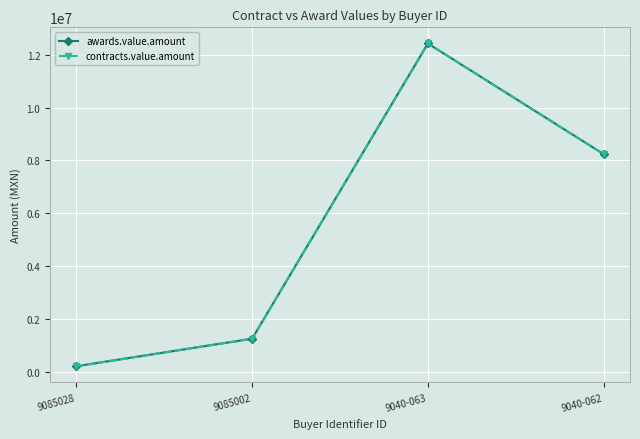

What is the label of the 1st point from the right?

9040-062